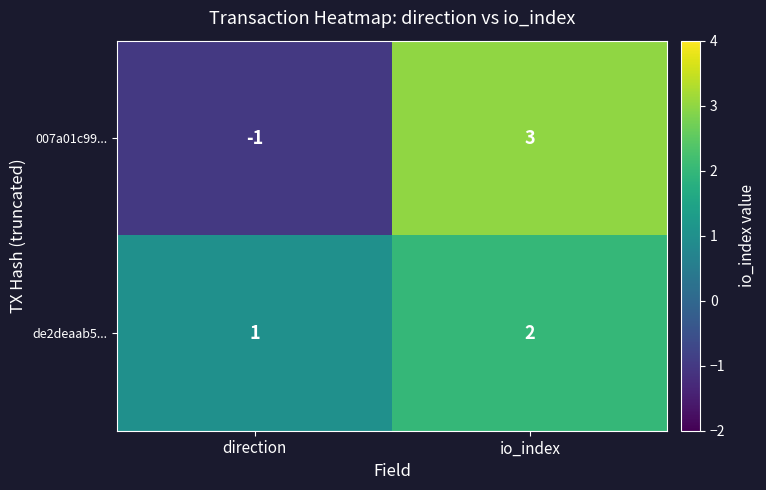

The value of de2deaab5... at io_index is 3. True or false?

False